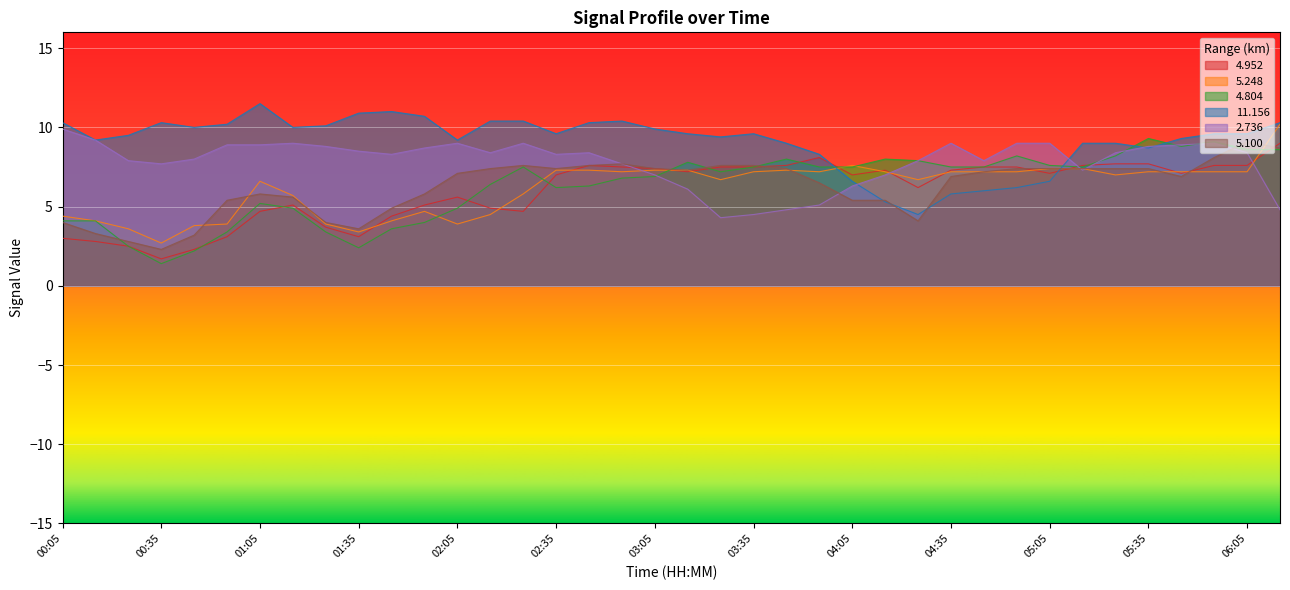

What is the difference between the highest and lowest values at 02:25?

5.7